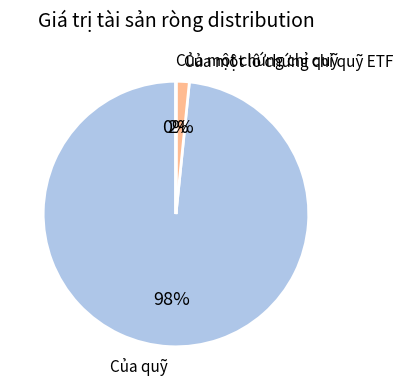

Is there a majority slice in this chart?

Yes